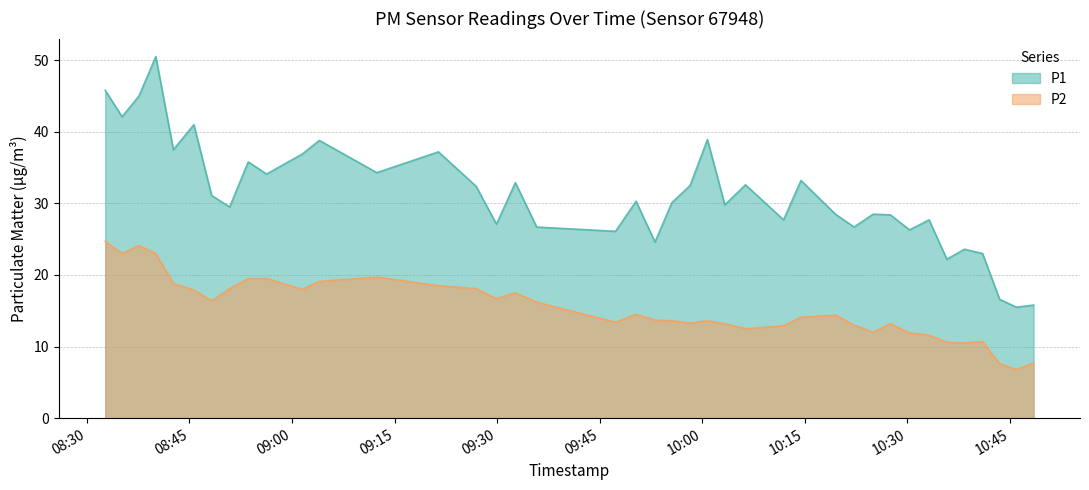

What is the value of the P2 point at the 34th from the left?

11.6